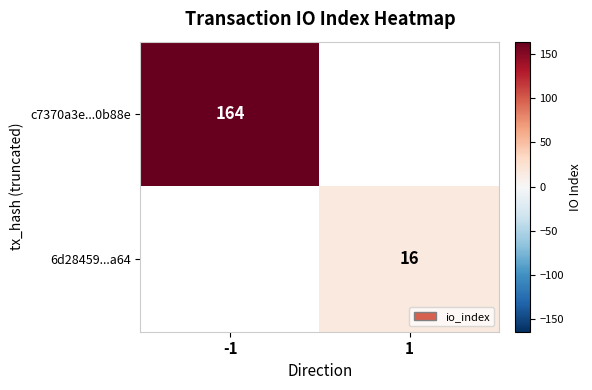

True or false: c7370a3e...0b88e has a value of 255 at -1.

False